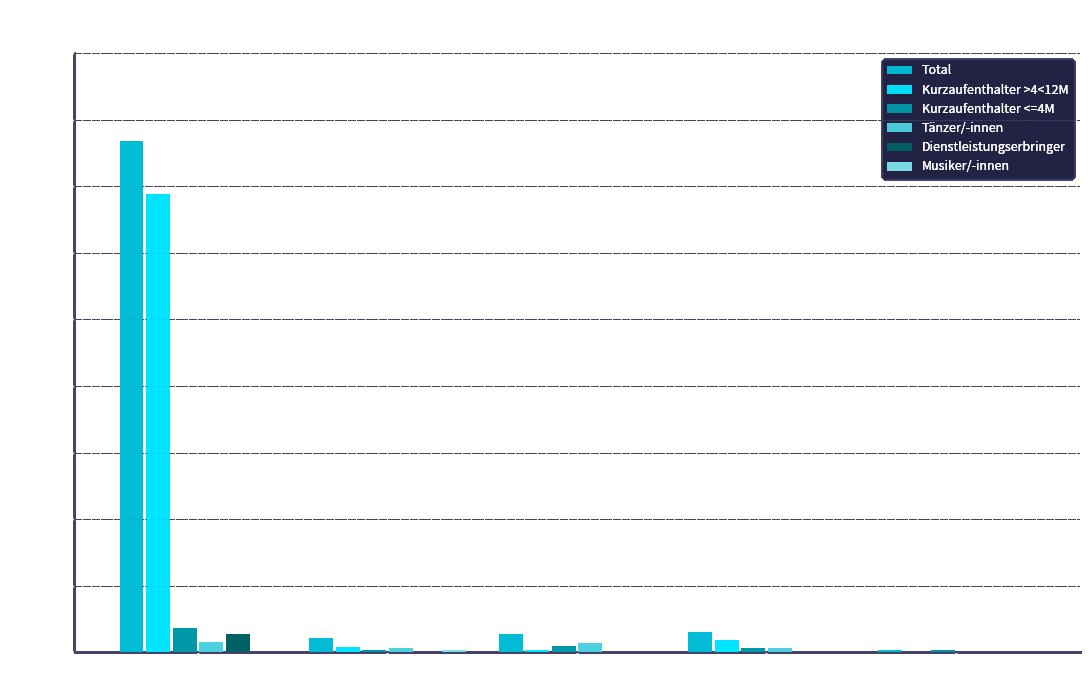

What is the maximum value shown in the chart?

384